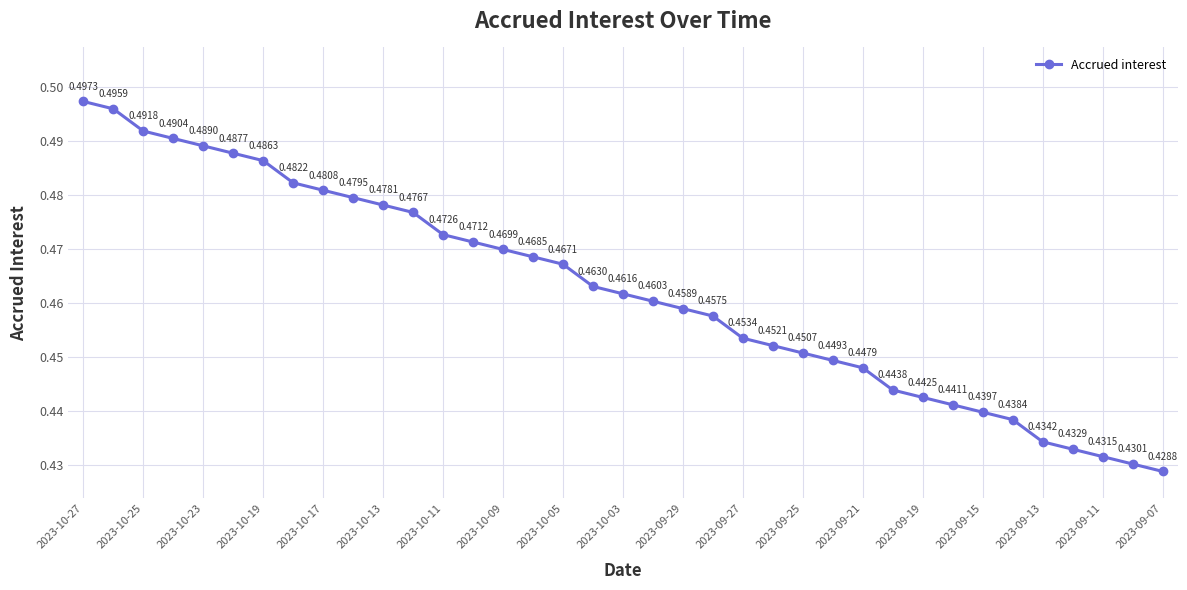

How many lines are shown in the chart?

1